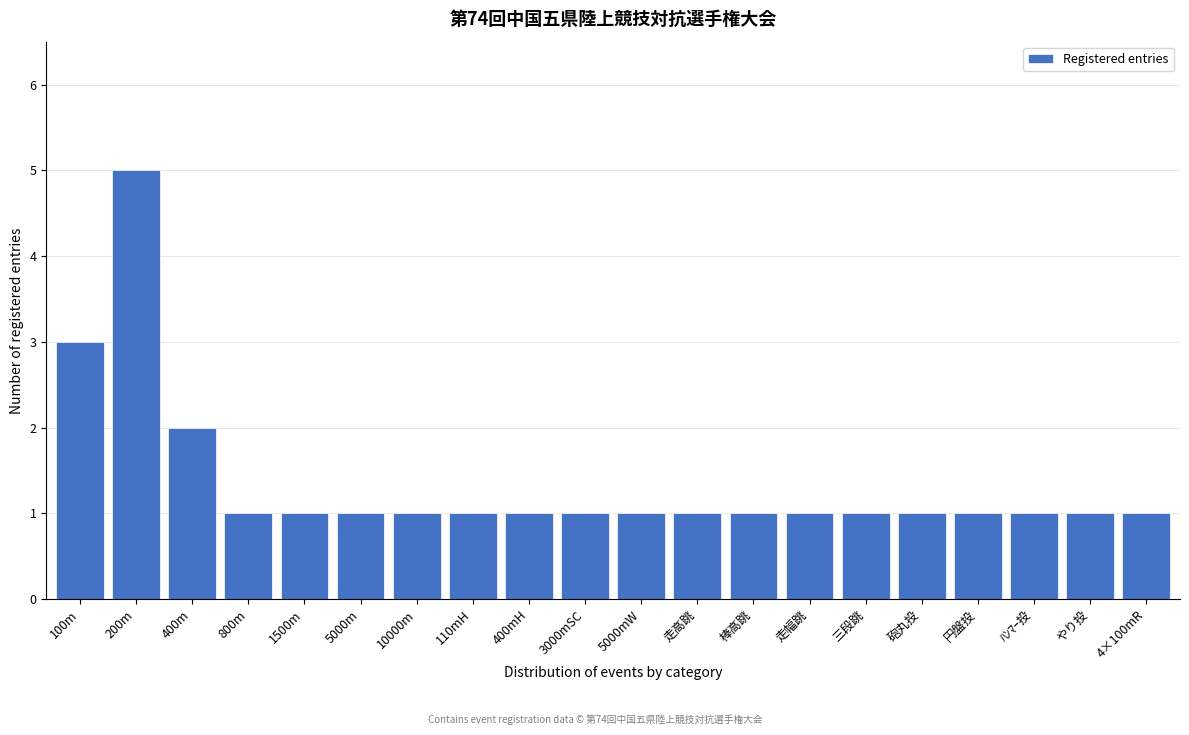

Reading right to left, extract all data points from this chart.

4×100mR=1	やり投=1	ﾊﾝﾏｰ投=1	円盤投=1	砲丸投=1	三段跳=1	走幅跳=1	棒高跳=1	走高跳=1	5000mW=1	3000mSC=1	400mH=1	110mH=1	10000m=1	5000m=1	1500m=1	800m=1	400m=2	200m=5	100m=3